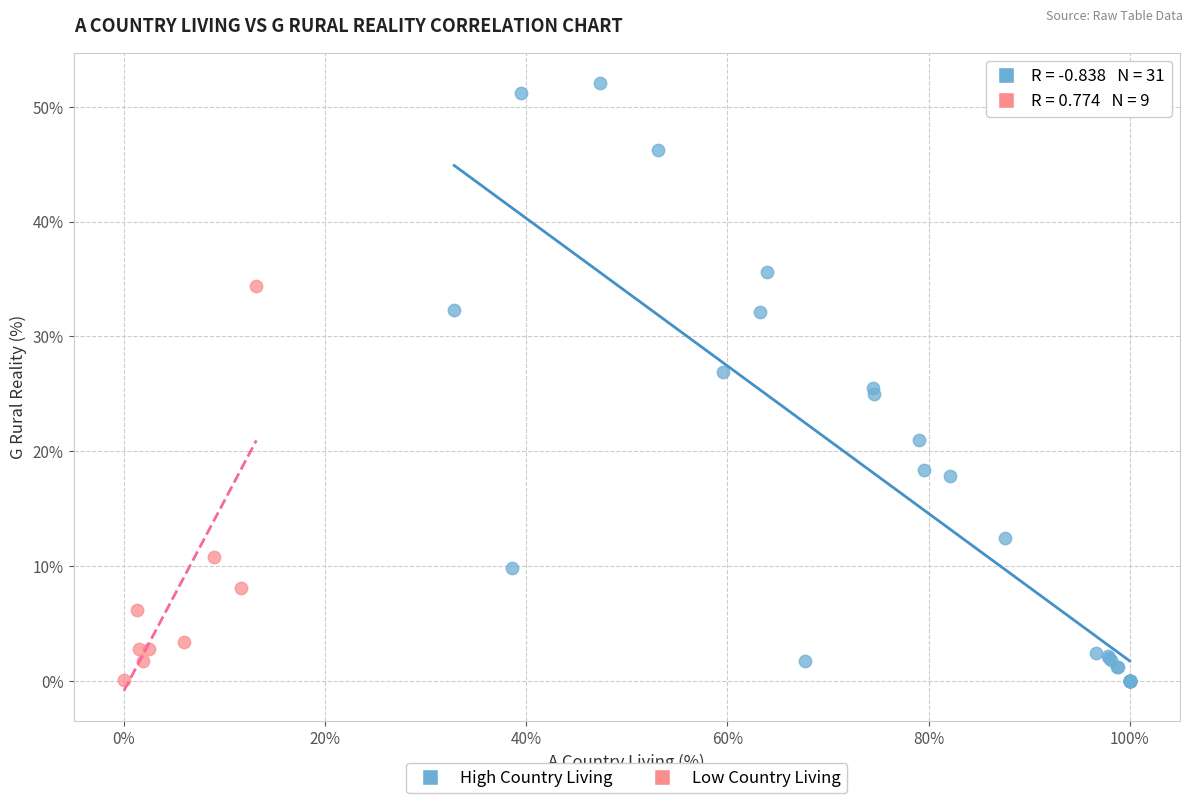

Which series contains the highest Y value?

High Country Living